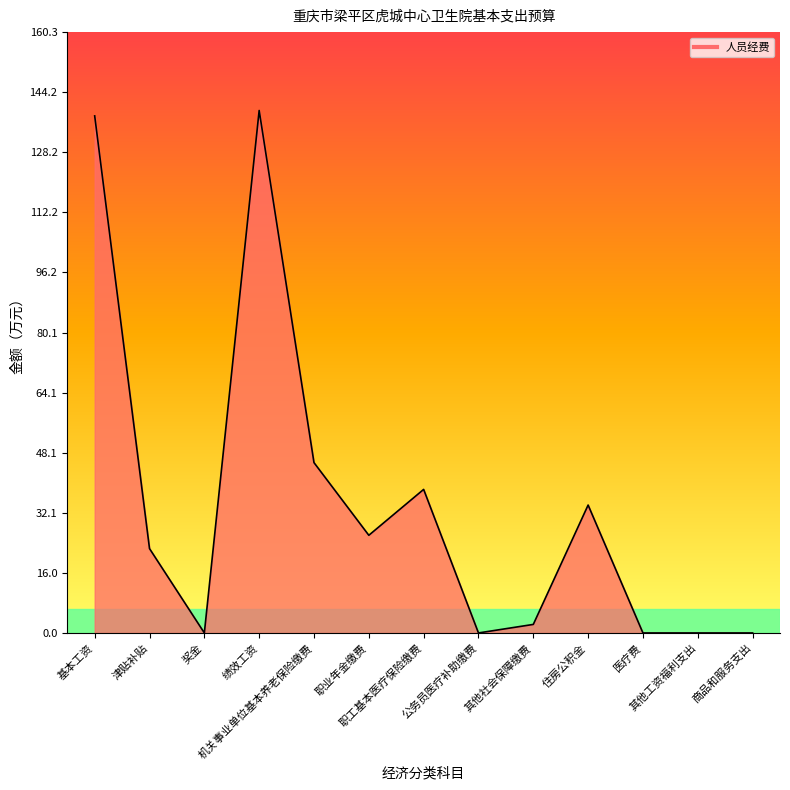

Where is the first local maximum?

绩效工资